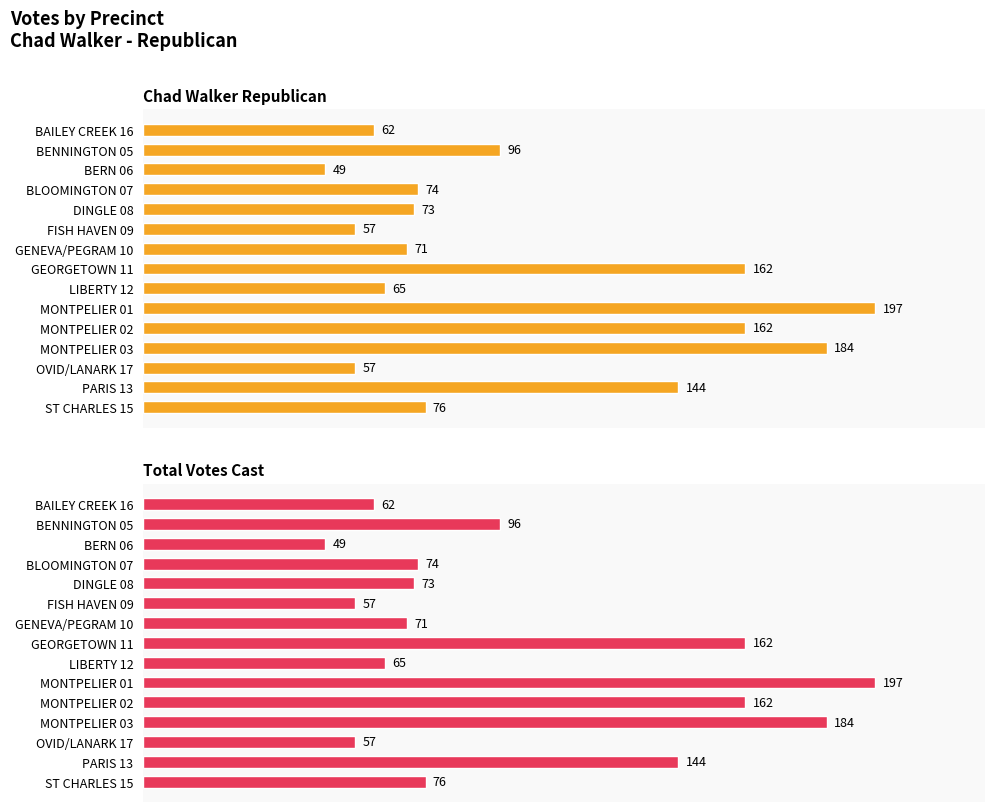

True or false: Chad Walker Republican has a value of 62 at BAILEY CREEK 16.

True